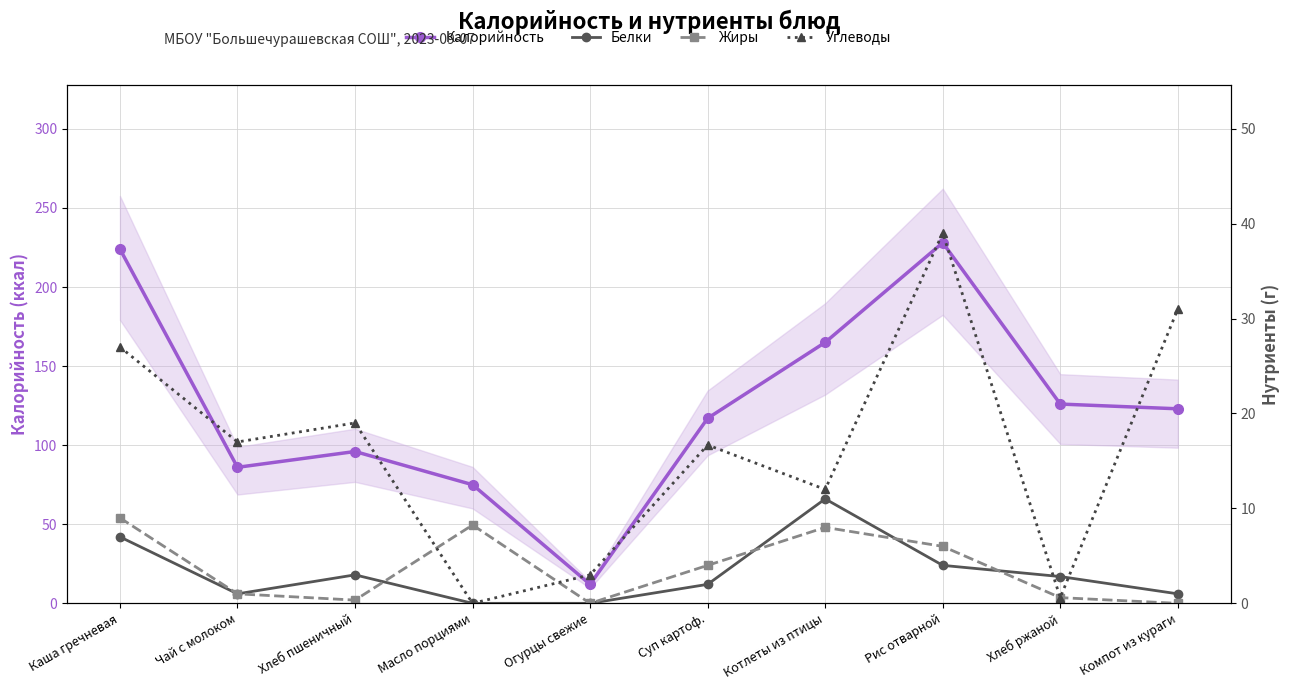

At how many categories does at least one series exceed 160?

3